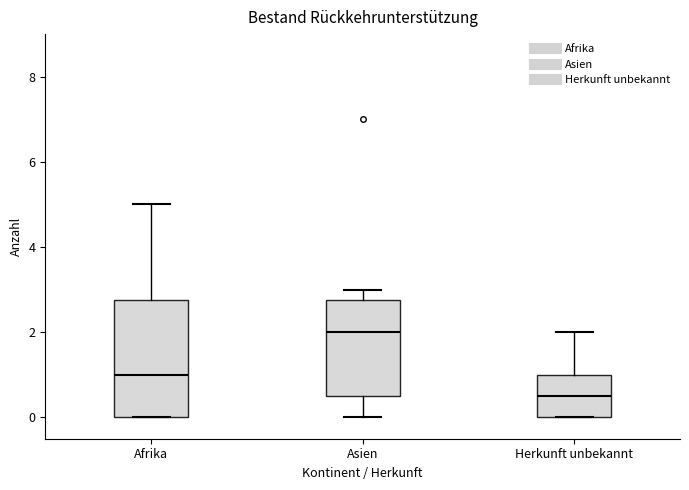

Where is the upper edge of the box for Afrika on the y-axis? The values are not printed on the chart, so give them approximately, as read against the axis.

2.8